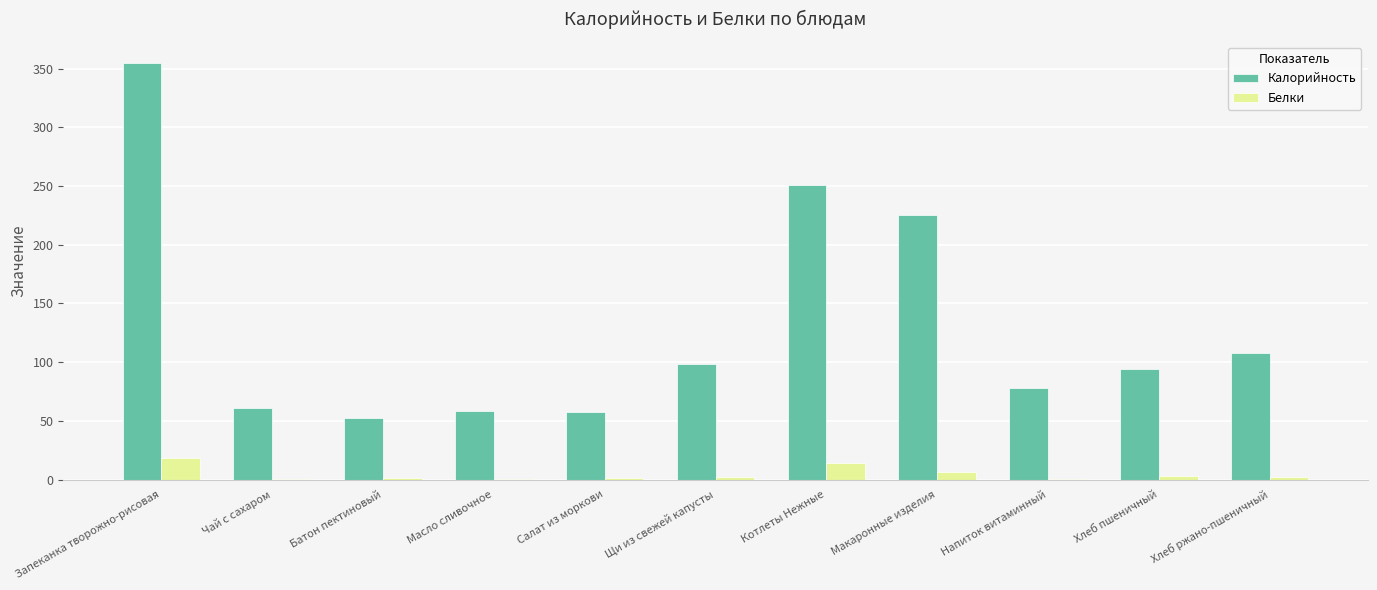

What is the sum of all Белки values?

49.2